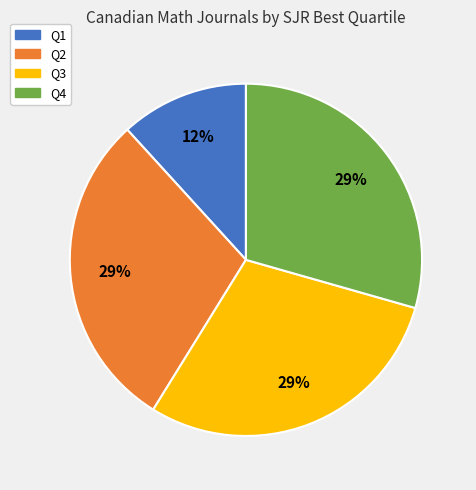

To the nearest percent, what percentage of the pie is Q4?

29%